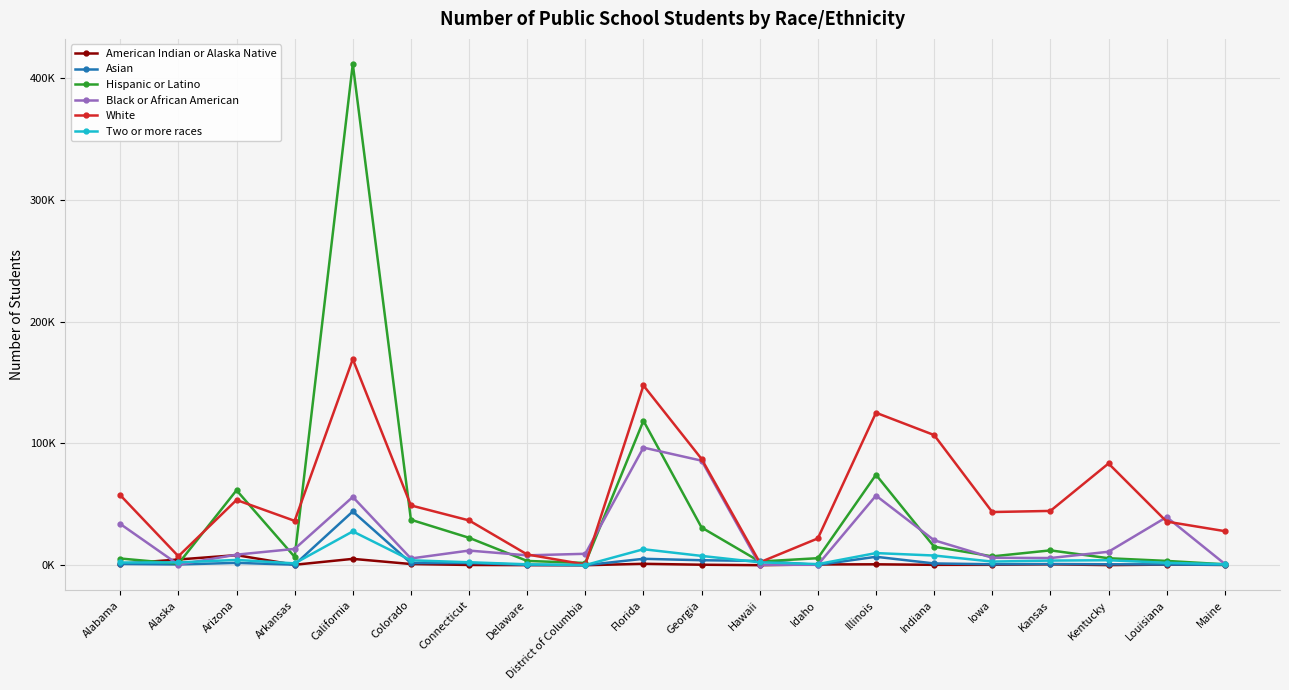

What is the total value across all series at Arkansas?

59223